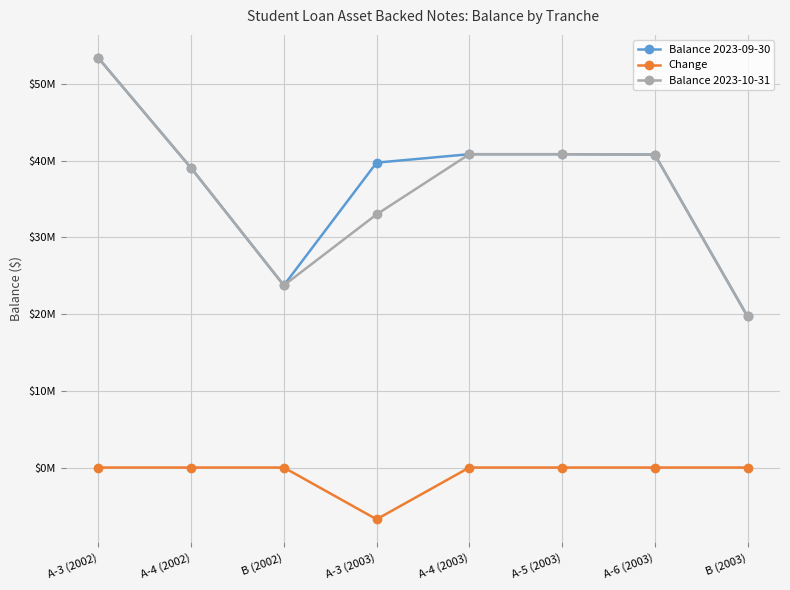

True or false: Balance 2023-10-31 and Balance 2023-09-30 cross at least once.

False